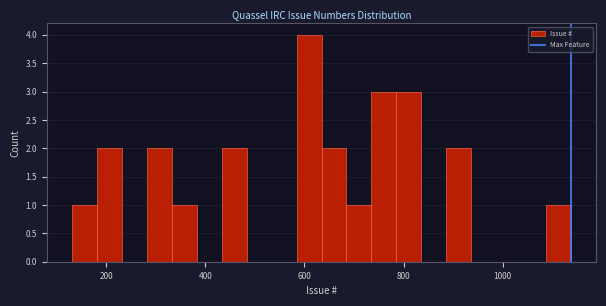

Around what value on the x-axis is the tallest bar? Give the approximate position of its centre, as read against the axis.

600